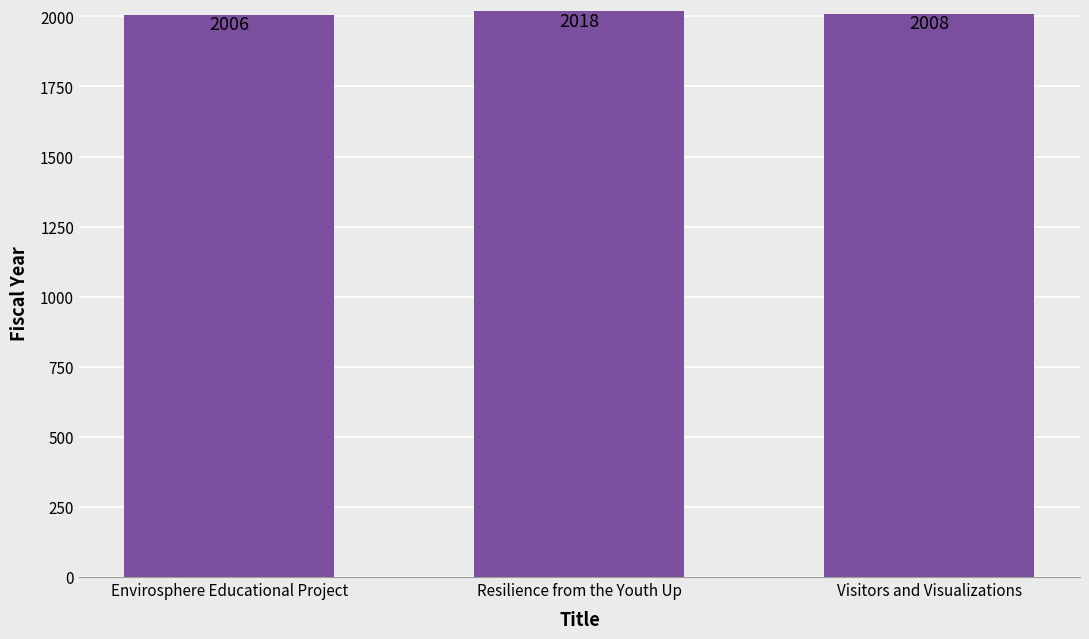

Reading left to right, extract all data points from this chart.

2006	2018	2008